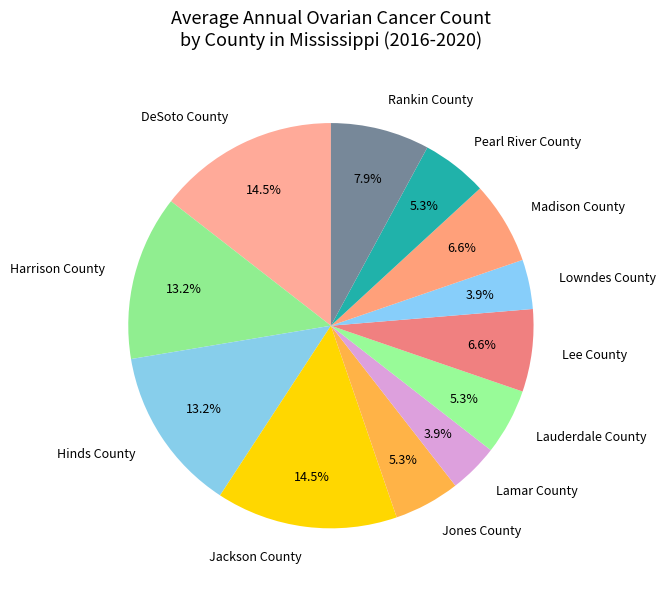

Combined, what portion of the pie is Madison County and Lee County?

13.2%